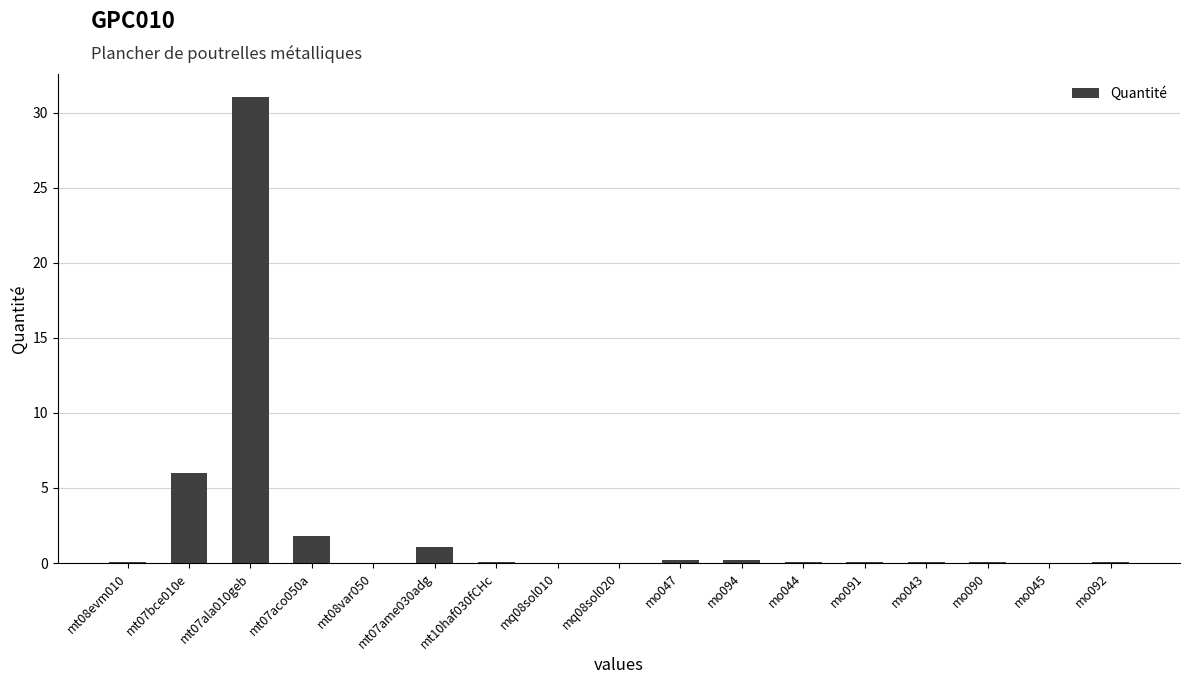

Where is the data nearest to the value 15?

mt07bce010e